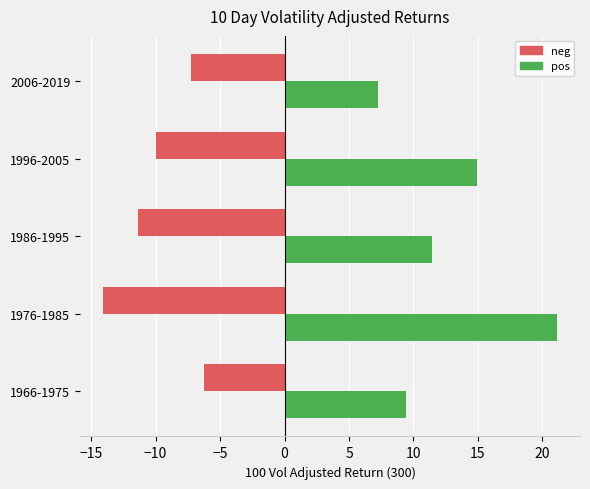

Rank the series by their maximum value, from lowest to highest.

neg, pos